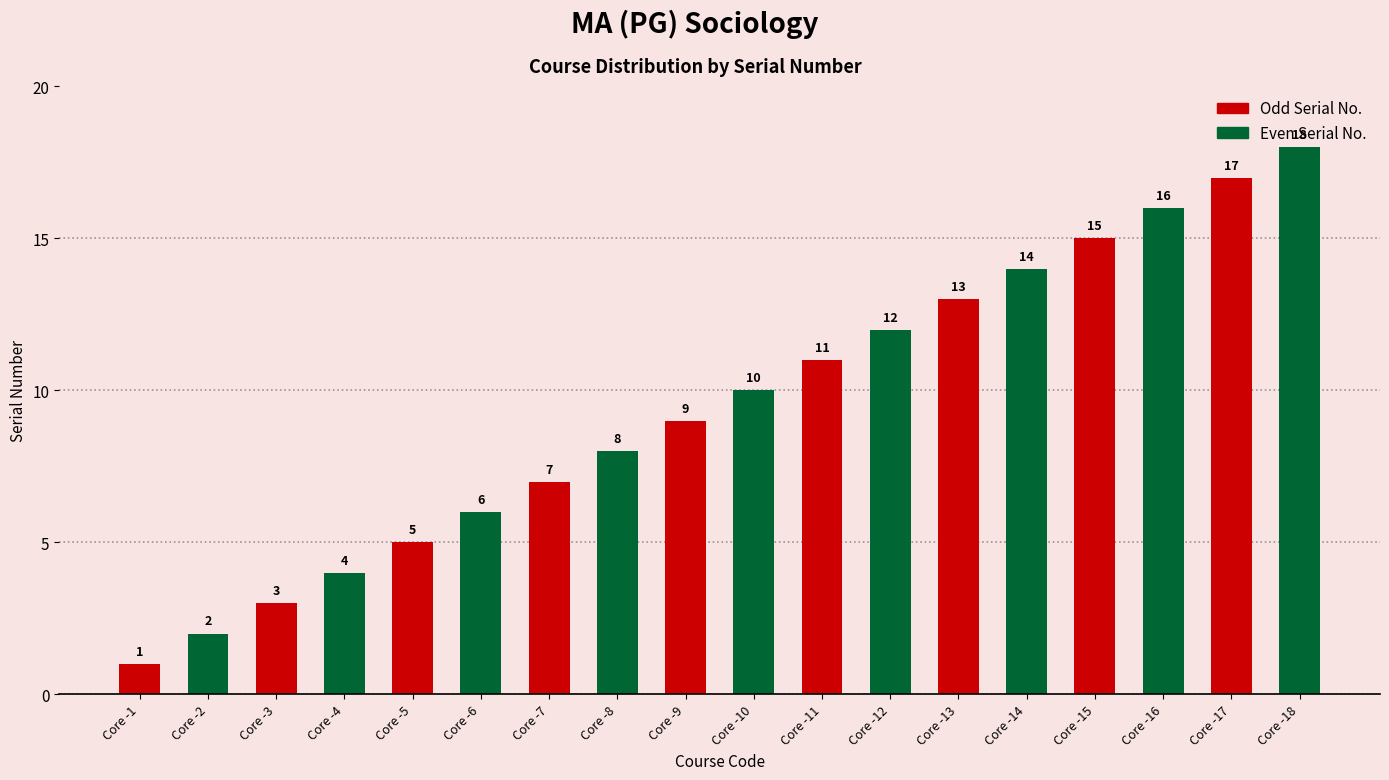

List the labels in order of value, largest first.

Core -18, Core -17, Core -16, Core -15, Core -14, Core -13, Core -12, Core -11, Core -10, Core -9, Core -8, Core -7, Core -6, Core -5, Core -4, Core -3, Core -2, Core -1